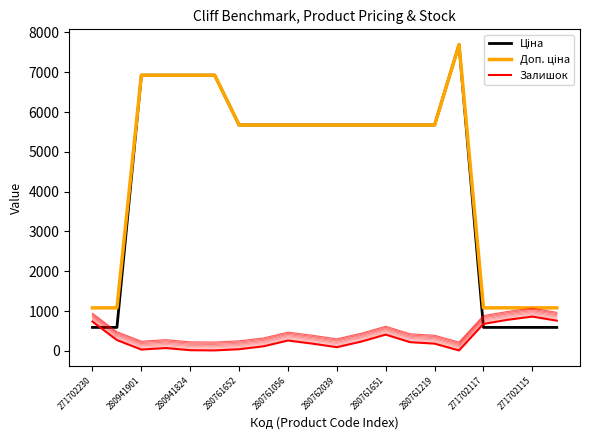

List the series in order of their peak value, lowest first.

Залишок, Ціна, Доп. ціна